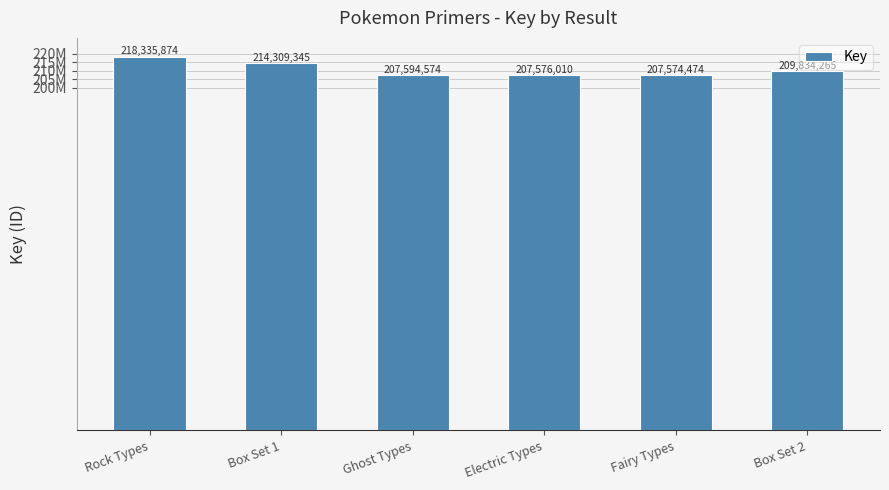

Reading right to left, transcribe all the data shown in this chart.

Box Set 2=209834265	Fairy Types=207574474	Electric Types=207576010	Ghost Types=207594574	Box Set 1=214309345	Rock Types=218335874